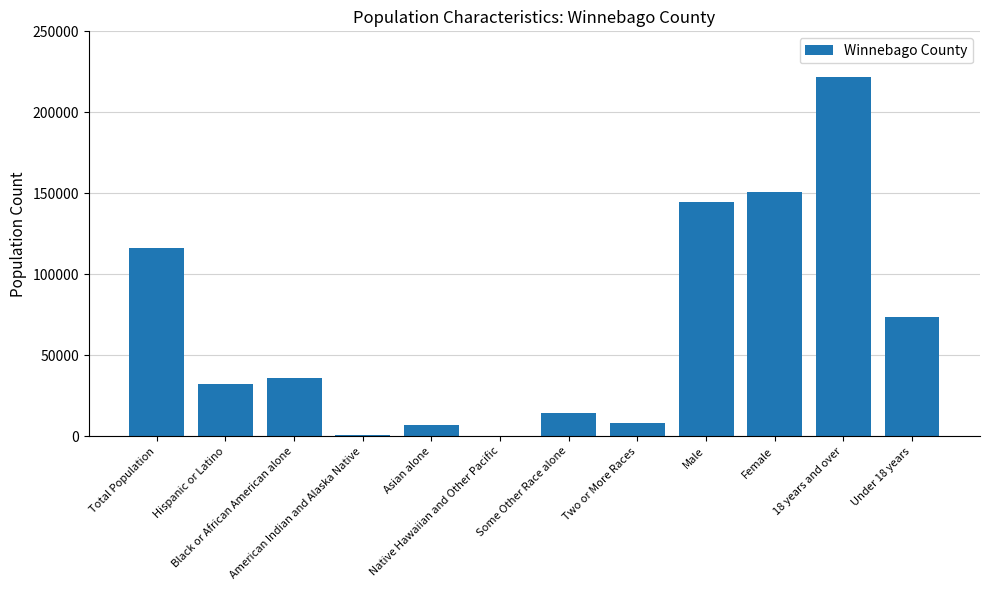

What is the sum of all values?

805618